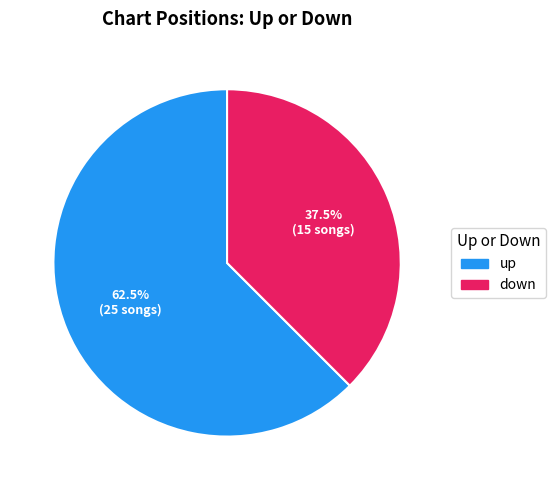

Which slice is the largest?

up